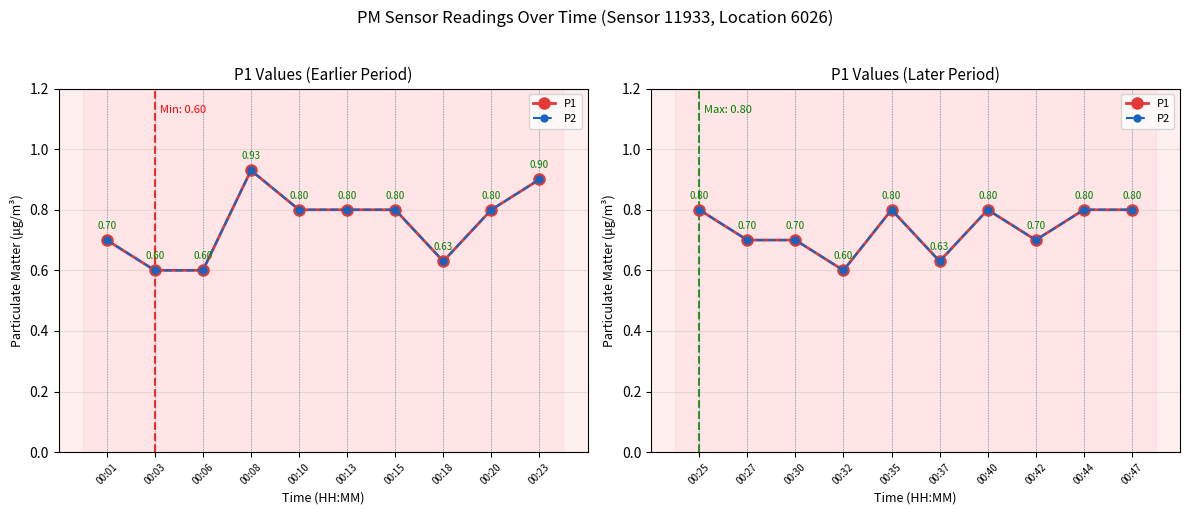

True or false: P2 and P1 cross at least once.

False